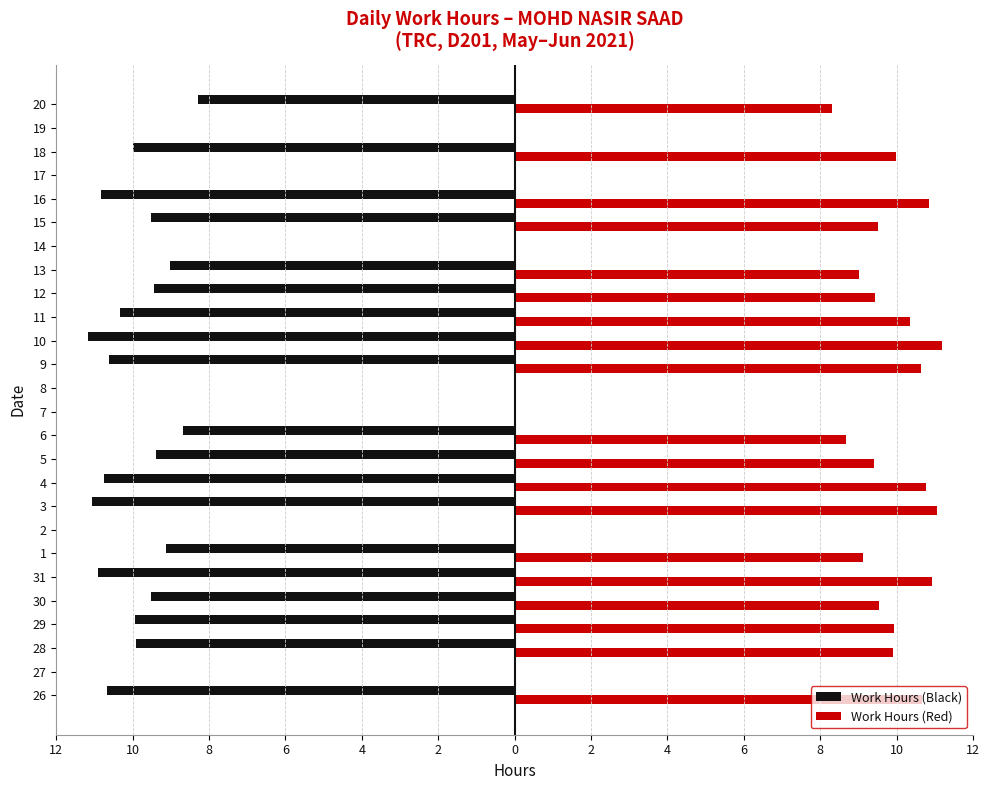

Is the value of Work Hours (Red) at 15 greater than the value of Work Hours (Black) at 13?

Yes